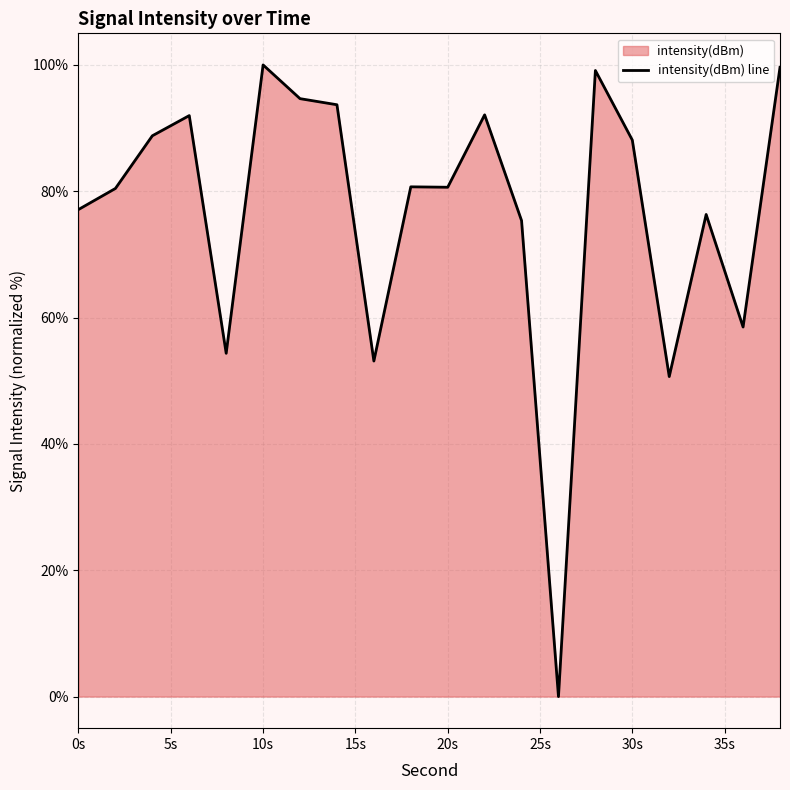

True or false: the data shows 135.3 at 10s.

False